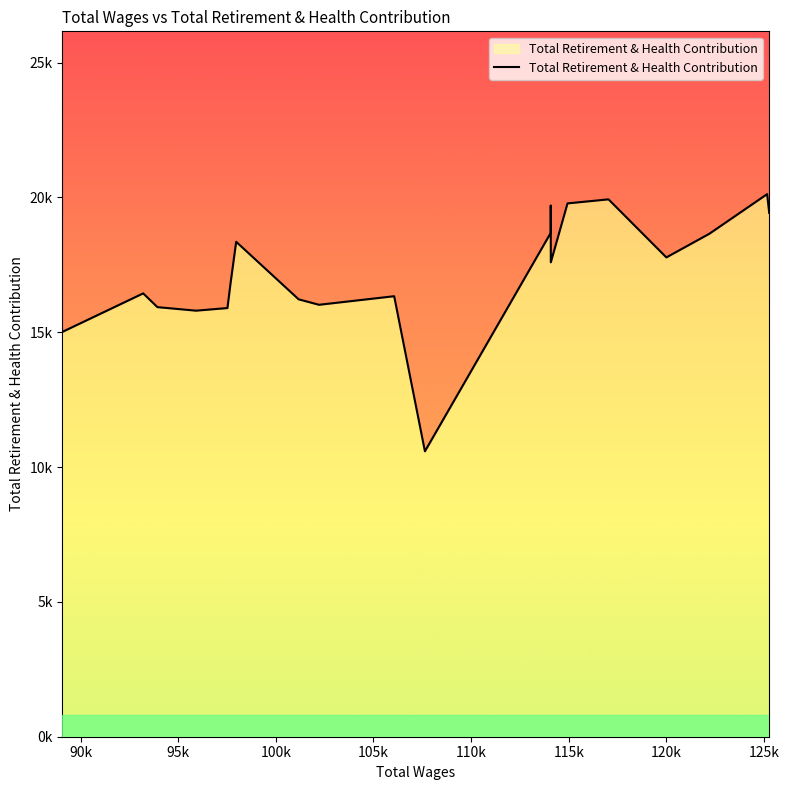

What is the smallest value displayed?

10585